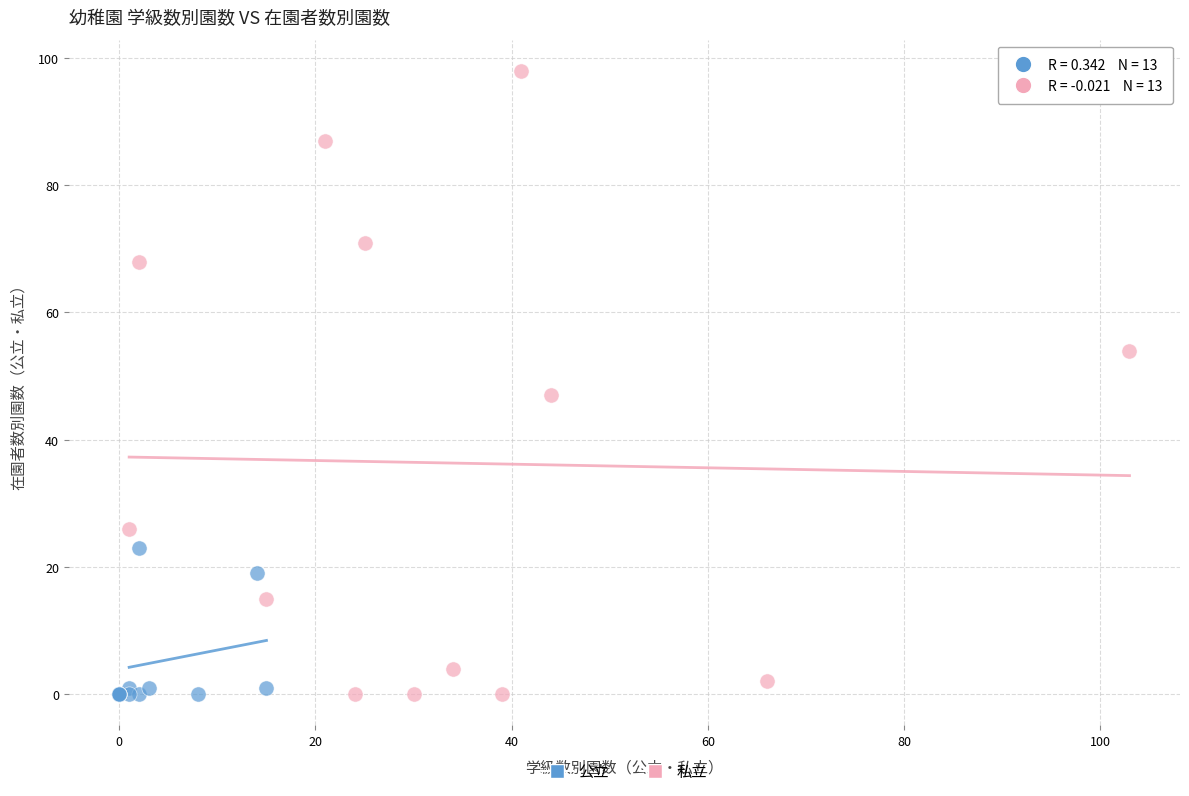

Which series has the largest Y range (max minus min)?

私立